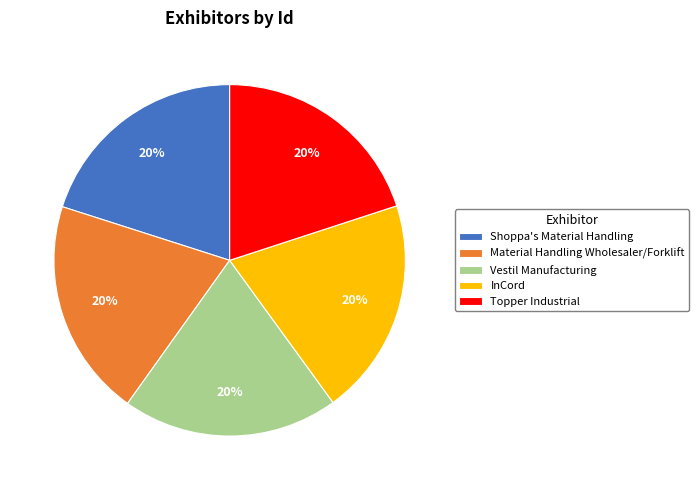

Is it true that Shoppa's Material Handling is 20% of the pie?

True